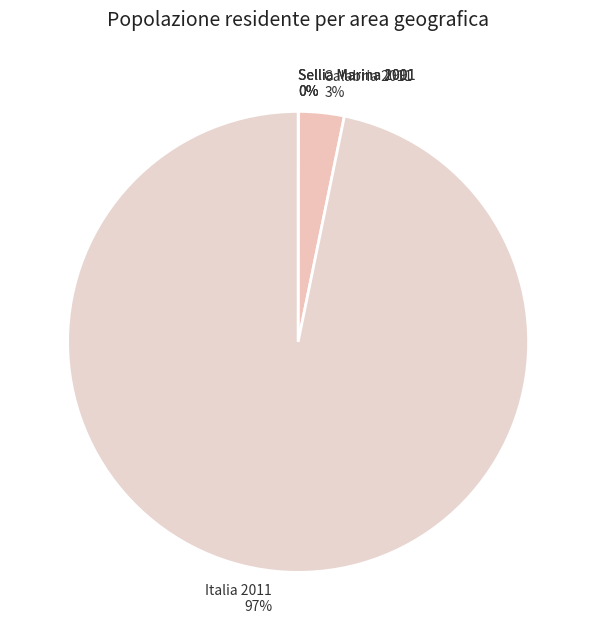

Is it true that Italia 2011 is 97% of the pie?

True